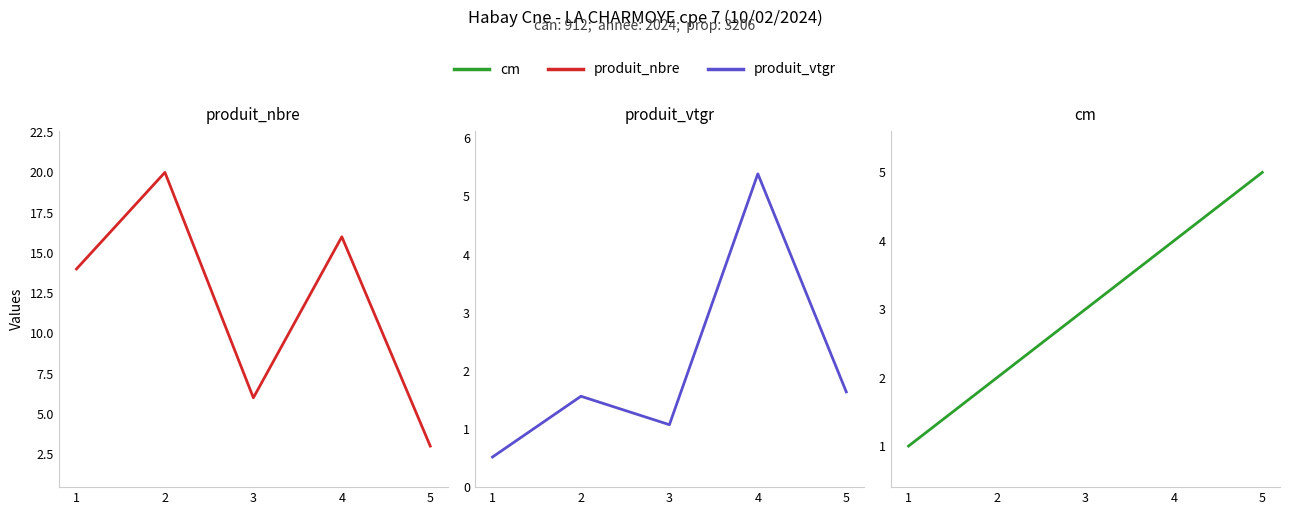

What is the difference between the second highest and second lowest values in the produit_nbre series?

10.0